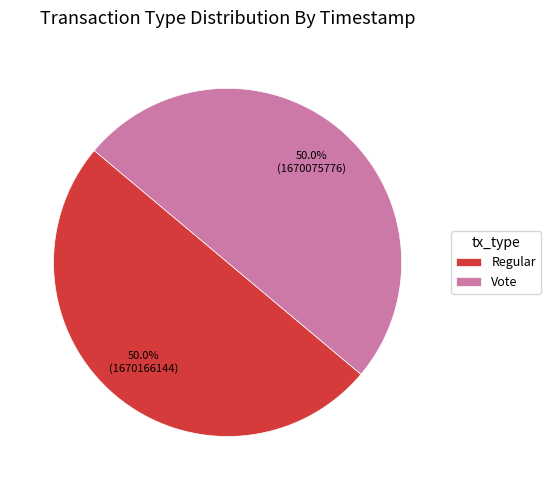

To the nearest percent, what portion does Vote represent?

50%